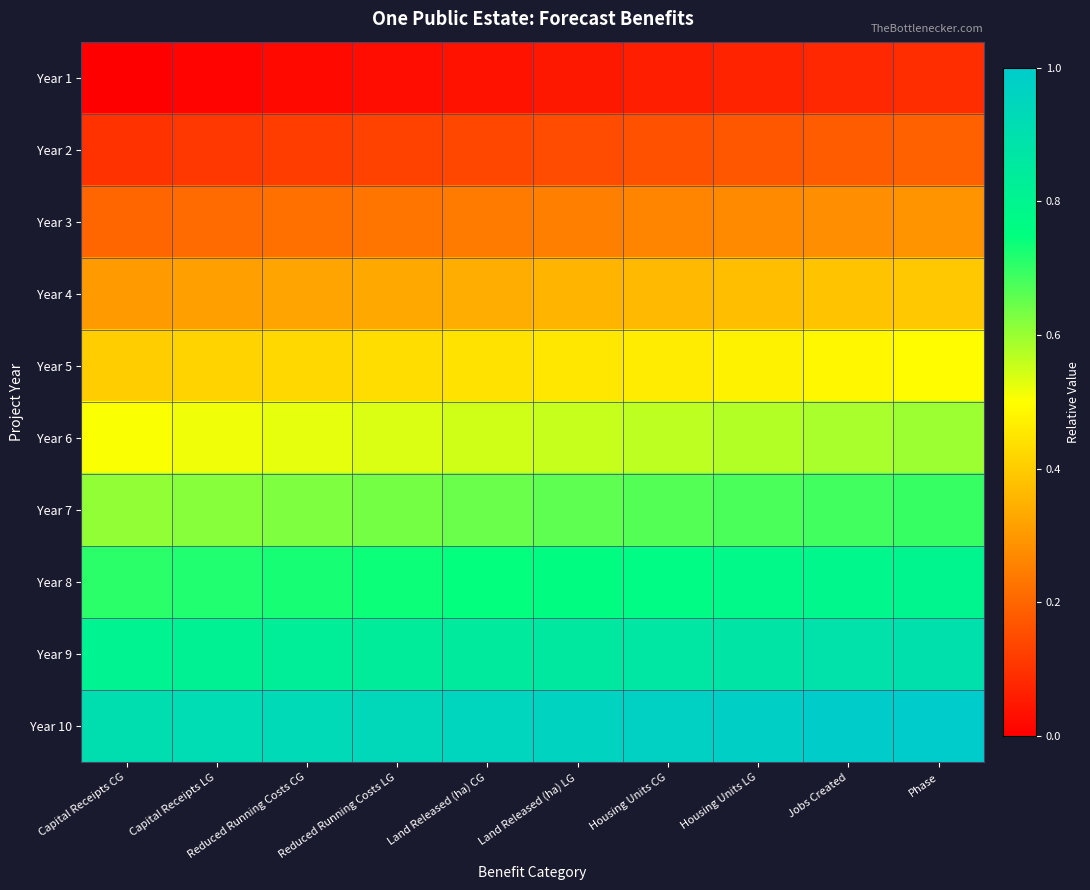

Reading right to left, transcribe all the data shown in this chart.

Year 1: Phase=0.1	Jobs Created=0.1	Housing Units LG=0.1	Housing Units CG=0.1	Land Released (ha) LG=0.1	Land Released (ha) CG=0.0	Reduced Running Costs LG=0.0	Reduced Running Costs CG=0.0	Capital Receipts LG=0.0	Capital Receipts CG=0.0
Year 2: Phase=0.2	Jobs Created=0.2	Housing Units LG=0.2	Housing Units CG=0.2	Land Released (ha) LG=0.2	Land Released (ha) CG=0.1	Reduced Running Costs LG=0.1	Reduced Running Costs CG=0.1	Capital Receipts LG=0.1	Capital Receipts CG=0.1
Year 3: Phase=0.3	Jobs Created=0.3	Housing Units LG=0.3	Housing Units CG=0.3	Land Released (ha) LG=0.3	Land Released (ha) CG=0.2	Reduced Running Costs LG=0.2	Reduced Running Costs CG=0.2	Capital Receipts LG=0.2	Capital Receipts CG=0.2
Year 4: Phase=0.4	Jobs Created=0.4	Housing Units LG=0.4	Housing Units CG=0.4	Land Released (ha) LG=0.4	Land Released (ha) CG=0.3	Reduced Running Costs LG=0.3	Reduced Running Costs CG=0.3	Capital Receipts LG=0.3	Capital Receipts CG=0.3
Year 5: Phase=0.5	Jobs Created=0.5	Housing Units LG=0.5	Housing Units CG=0.5	Land Released (ha) LG=0.5	Land Released (ha) CG=0.4	Reduced Running Costs LG=0.4	Reduced Running Costs CG=0.4	Capital Receipts LG=0.4	Capital Receipts CG=0.4
Year 6: Phase=0.6	Jobs Created=0.6	Housing Units LG=0.6	Housing Units CG=0.6	Land Released (ha) LG=0.6	Land Released (ha) CG=0.5	Reduced Running Costs LG=0.5	Reduced Running Costs CG=0.5	Capital Receipts LG=0.5	Capital Receipts CG=0.5
Year 7: Phase=0.7	Jobs Created=0.7	Housing Units LG=0.7	Housing Units CG=0.7	Land Released (ha) LG=0.7	Land Released (ha) CG=0.6	Reduced Running Costs LG=0.6	Reduced Running Costs CG=0.6	Capital Receipts LG=0.6	Capital Receipts CG=0.6
Year 8: Phase=0.8	Jobs Created=0.8	Housing Units LG=0.8	Housing Units CG=0.8	Land Released (ha) LG=0.8	Land Released (ha) CG=0.7	Reduced Running Costs LG=0.7	Reduced Running Costs CG=0.7	Capital Receipts LG=0.7	Capital Receipts CG=0.7
Year 9: Phase=0.9	Jobs Created=0.9	Housing Units LG=0.9	Housing Units CG=0.9	Land Released (ha) LG=0.9	Land Released (ha) CG=0.8	Reduced Running Costs LG=0.8	Reduced Running Costs CG=0.8	Capital Receipts LG=0.8	Capital Receipts CG=0.8
Year 10: Phase=1.0	Jobs Created=1.0	Housing Units LG=1.0	Housing Units CG=1.0	Land Released (ha) LG=1.0	Land Released (ha) CG=0.9	Reduced Running Costs LG=0.9	Reduced Running Costs CG=0.9	Capital Receipts LG=0.9	Capital Receipts CG=0.9